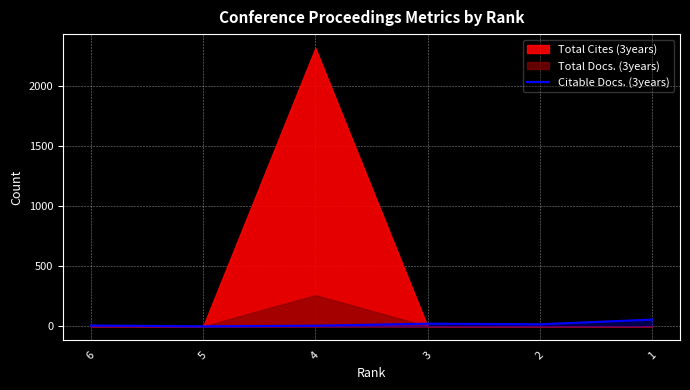

What is the value of the 1st point from the left?

7